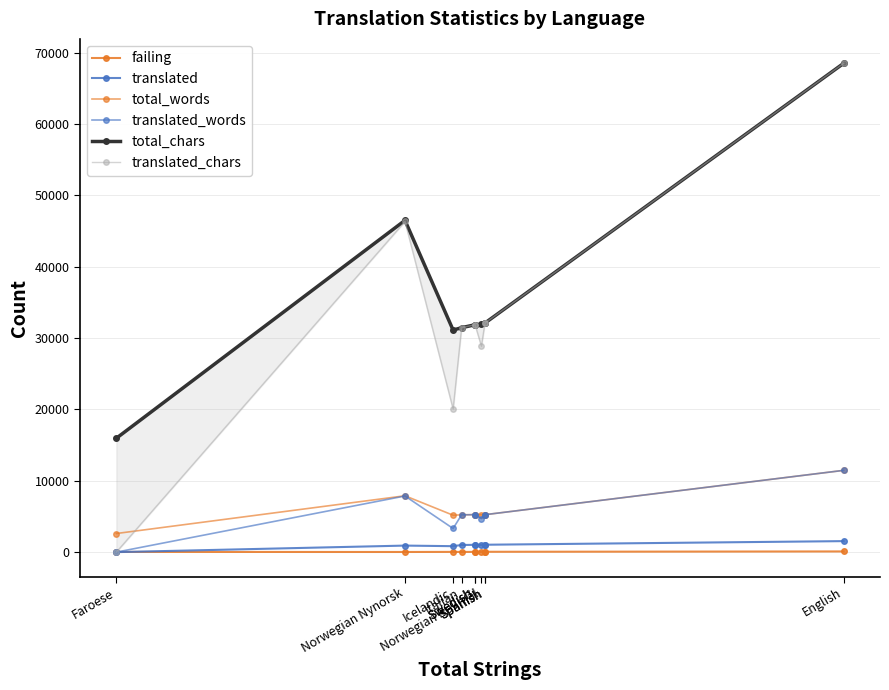

What is the lowest value of the total_chars series?

15966